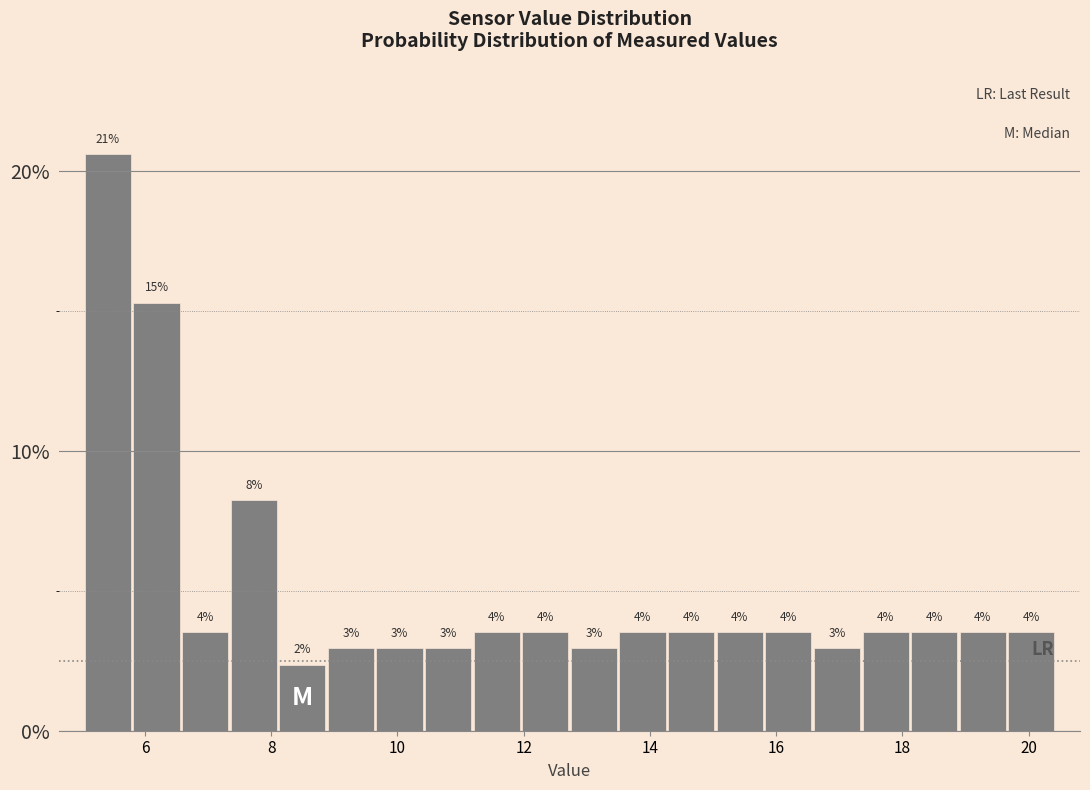

Read against the x-axis, roughly where is the centre of the tallest bar?

5.4